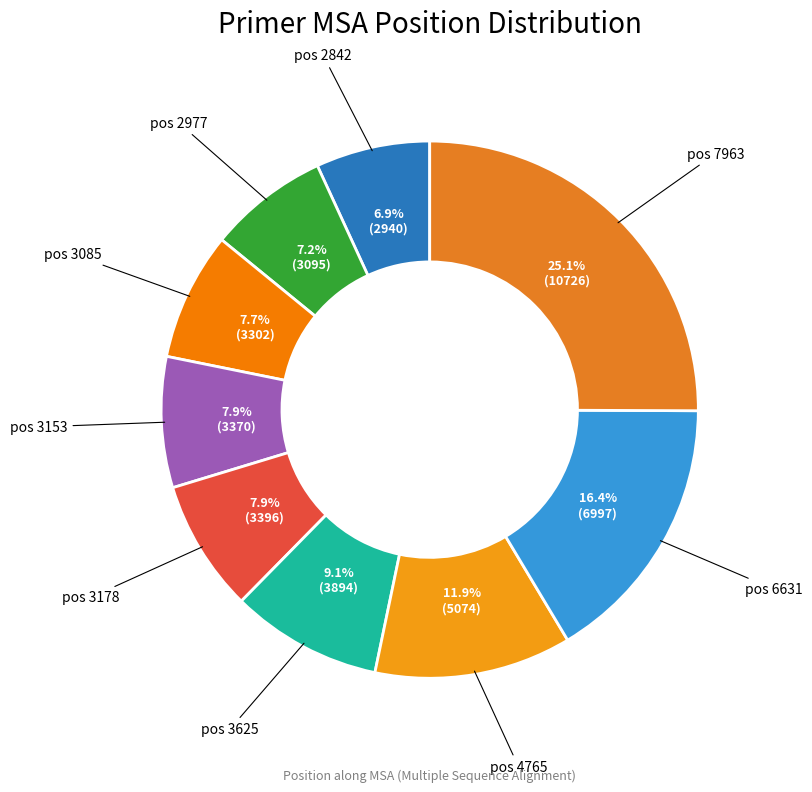

Combined, do pos 3153 and pos 3625 account for over 50%?

No